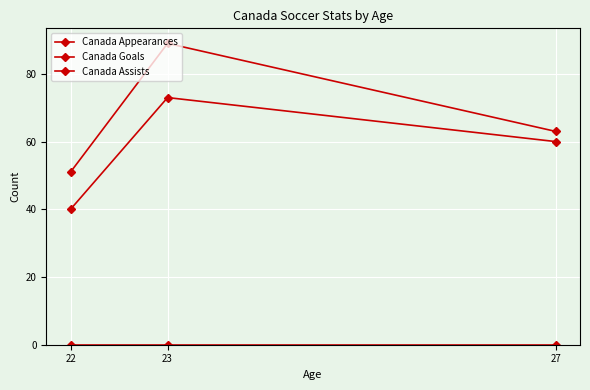

Does the chart display data point markers on the line(s)?

Yes